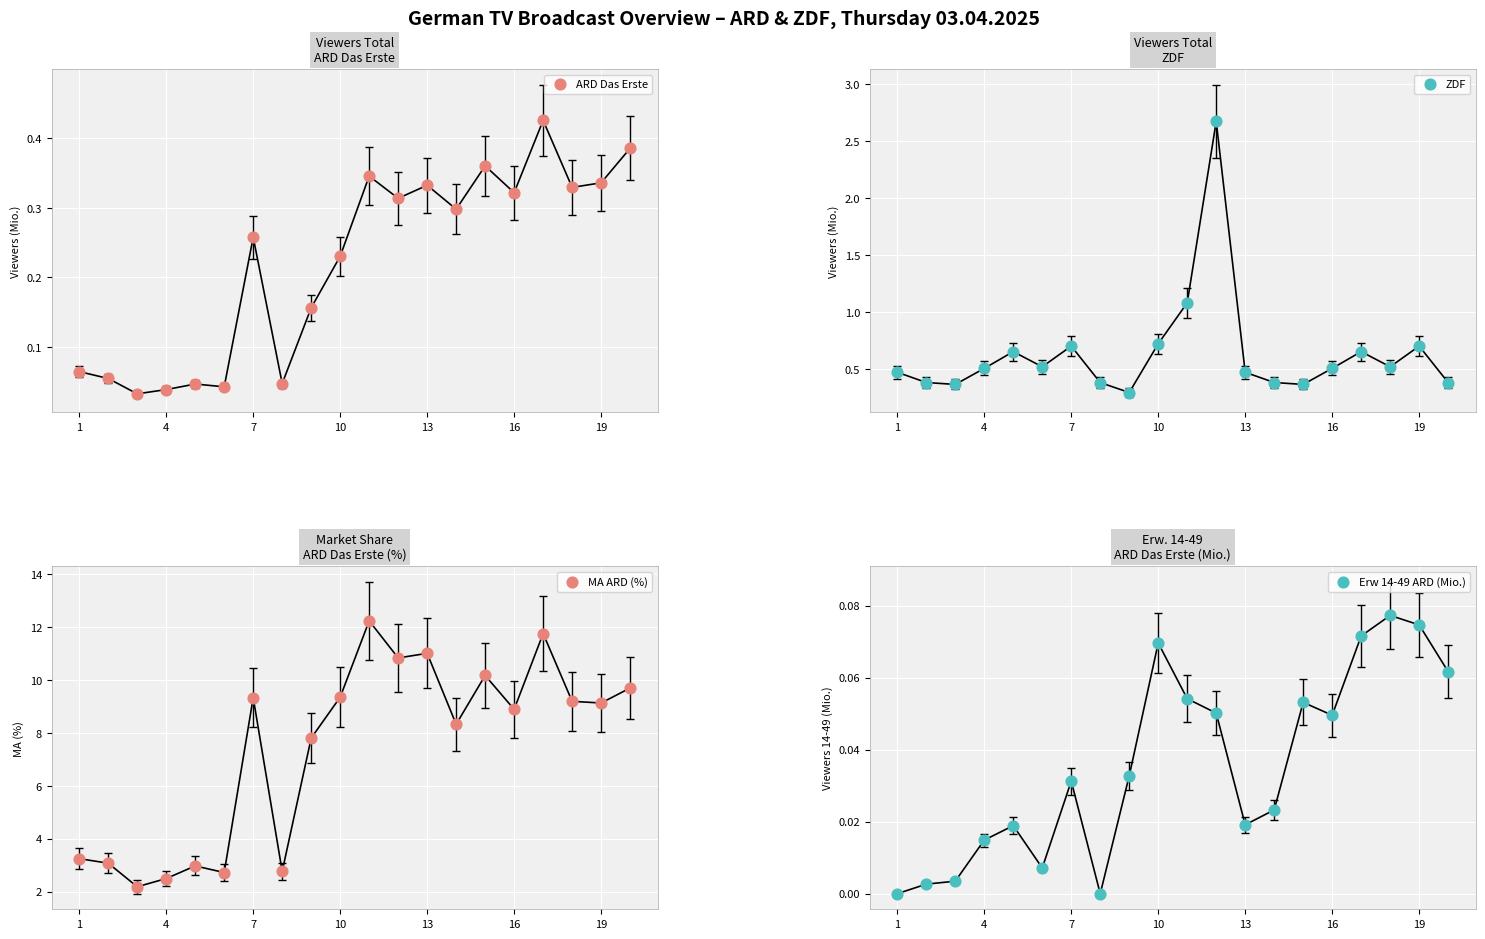

Which series reaches the minimum Y coordinate?

Erw 14-49 ARD (Mio.)